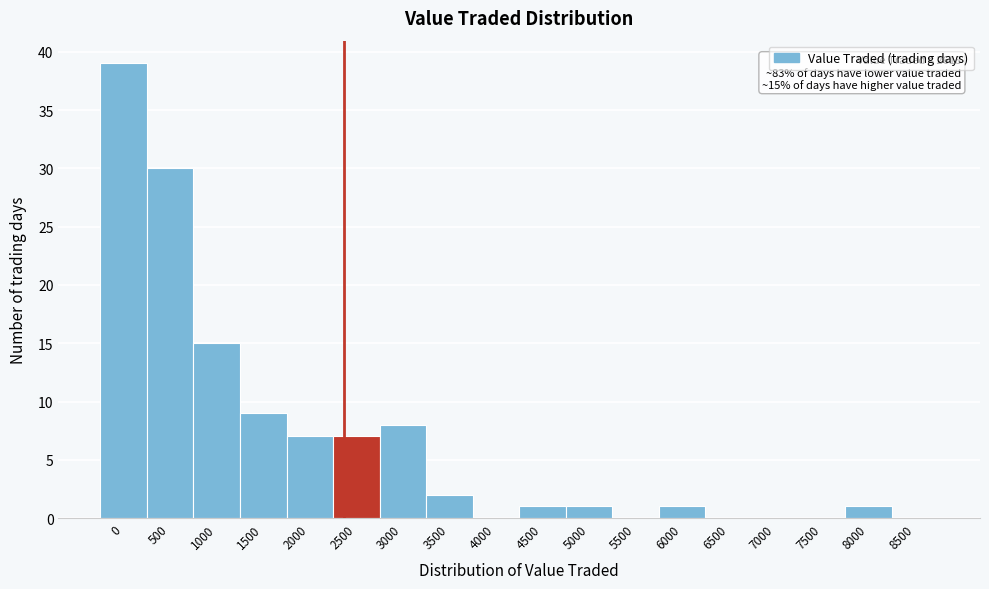

Reading right to left, what are all the values shown in this chart?

8500=0	8000=1	7500=0	7000=0	6500=0	6000=1	5500=0	5000=1	4500=1	4000=0	3500=2	3000=8	2500=7	2000=7	1500=9	1000=15	500=30	0=39